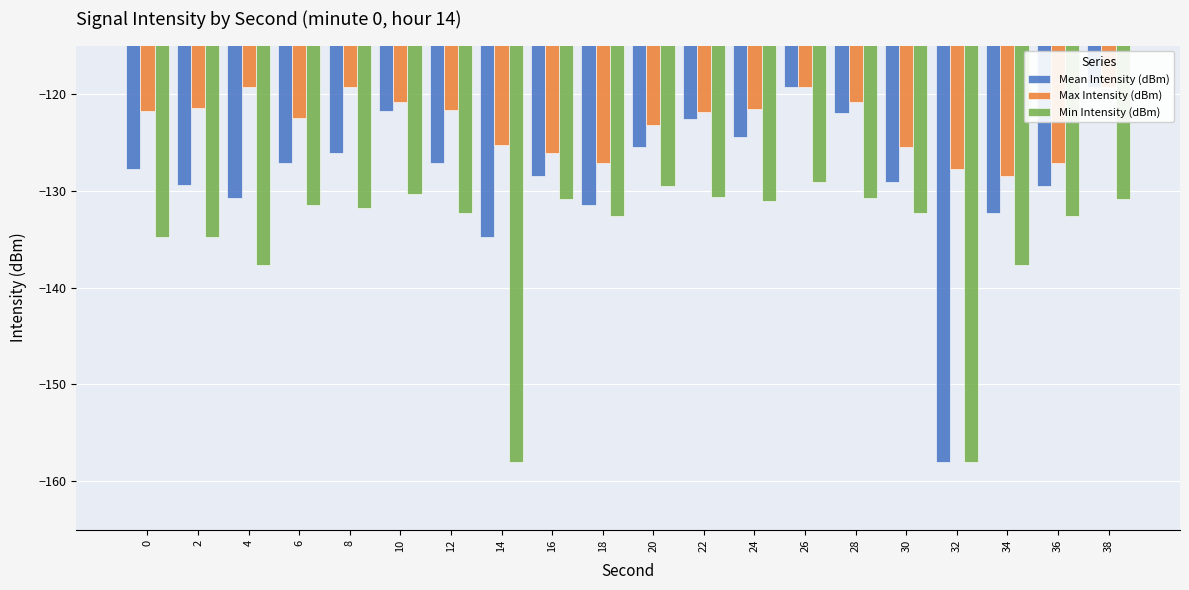

Rank the series by their average value, from highest to lowest.

Max Intensity (dBm), Mean Intensity (dBm), Min Intensity (dBm)